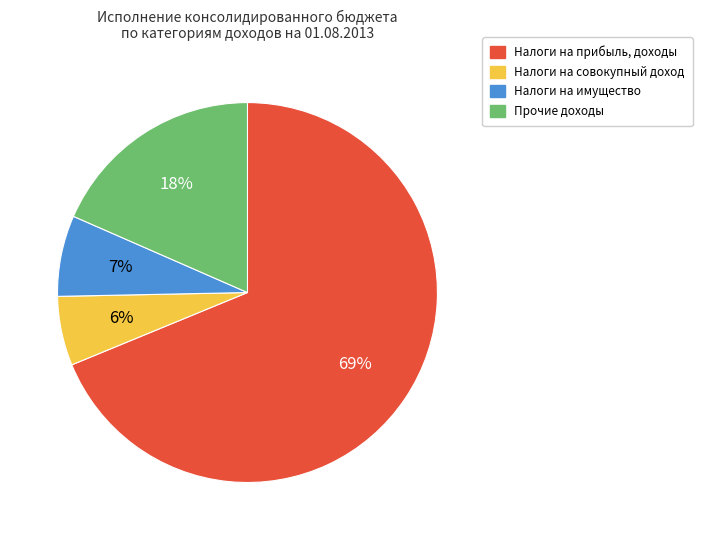

What percentage is the Налоги на прибыль, доходы slice, to the nearest percent?

69%